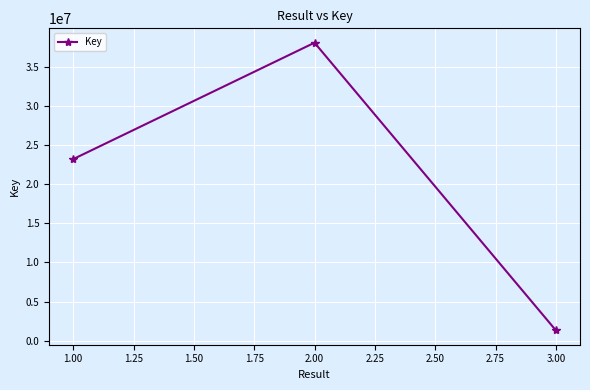

What is the greatest value displayed?

38062724